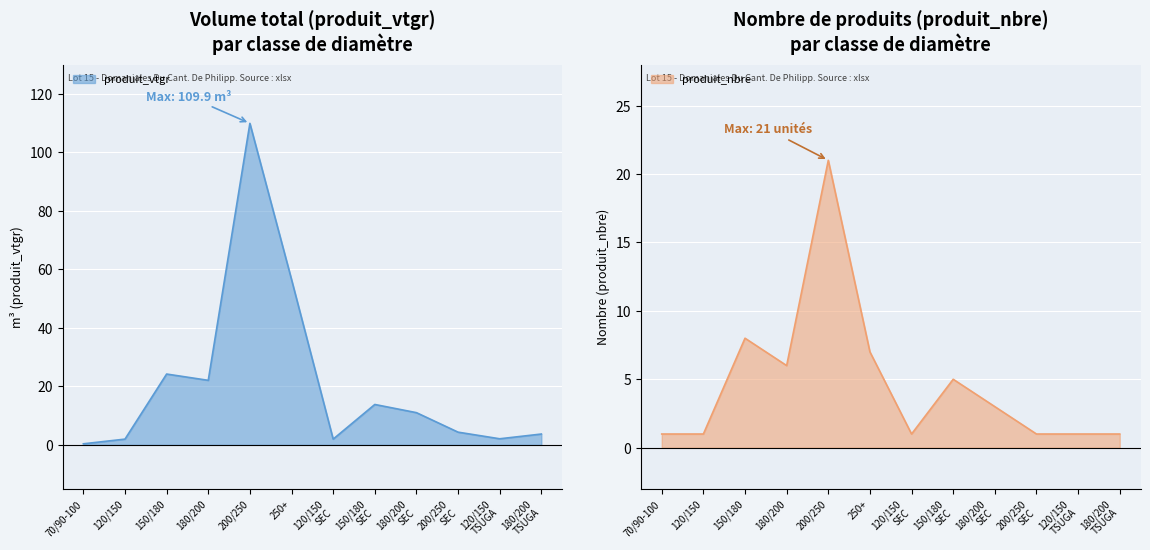

What is the smallest value displayed?

0.4